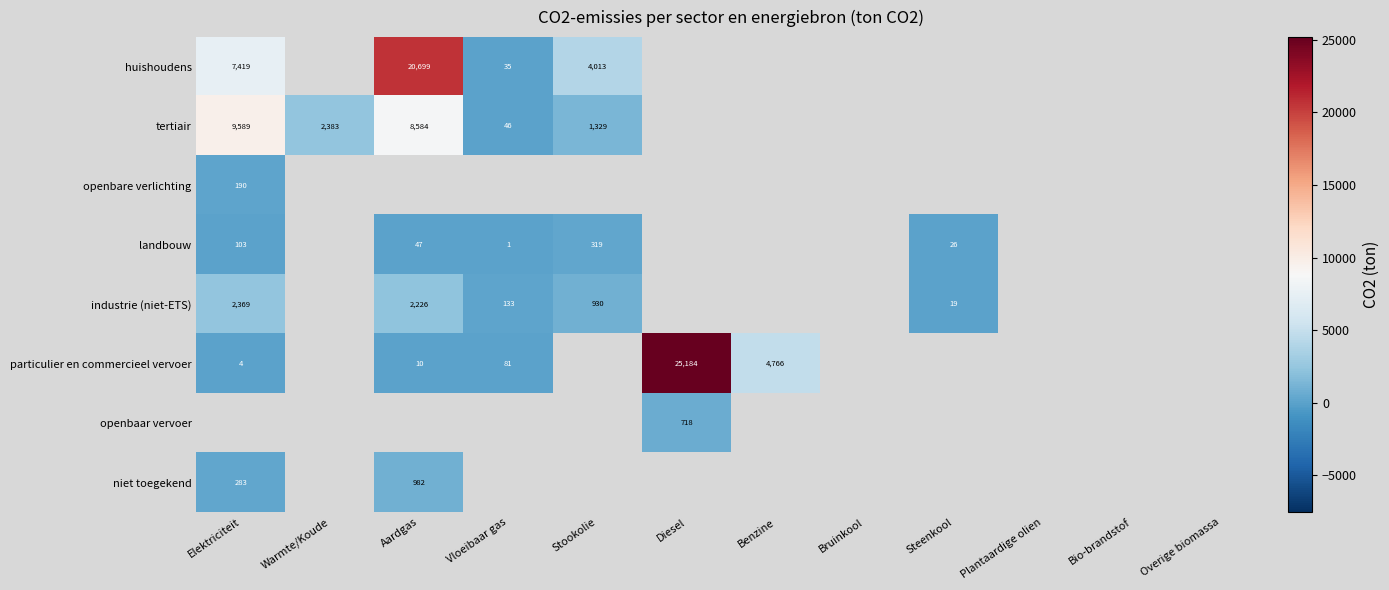

True or false: particulier en commercieel vervoer has a value of 16989 at Diesel.

False